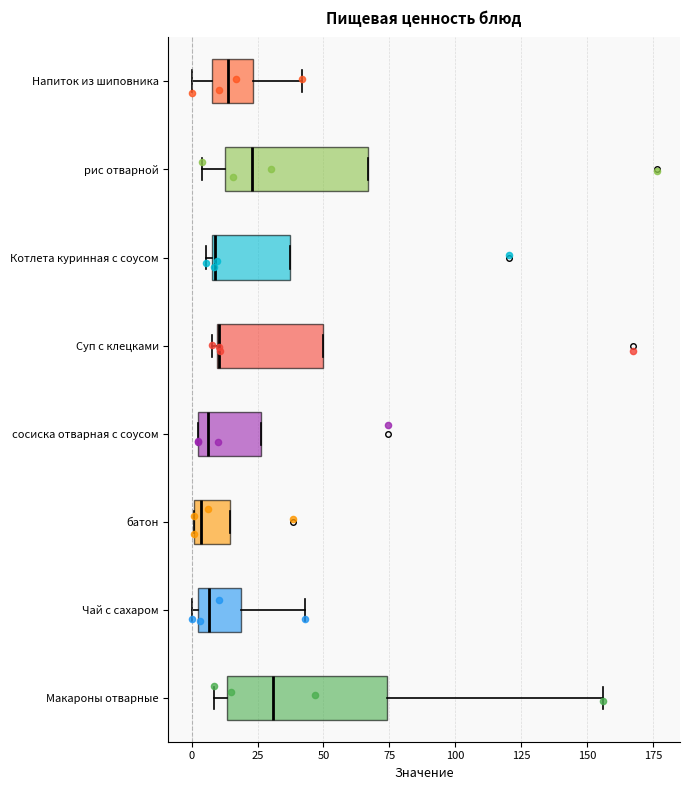

Reading bottom to top, transcribe this box plot: for each box, give where its median line is, the range the box spans, and where its two whiskers end, as read against the x-axis. The values are not printed on the chart, so give them approximately, as read against the axis.

Макароны отварные: median 30, box 15 to 75, whiskers 10 to 155
Чай с сахаром: median 5, box 0 to 20, whiskers 0 (just left of the box's left edge) to 45
батон: median 5, box 0 to 15, whiskers 0 to 15
сосиска отварная с соусом: median 5 (just right of the box's left edge), box 5 to 25, whiskers 5 to 25
Суп с клецками: median 10, box 10 to 50, whiskers 10 (just left of the box's left edge) to 50
Котлета куринная с соусом: median 10, box 10 to 35, whiskers 5 to 35
рис отварной: median 25, box 15 to 65, whiskers 5 to 65
Напиток из шиповника: median 15, box 10 to 25, whiskers 0 to 40